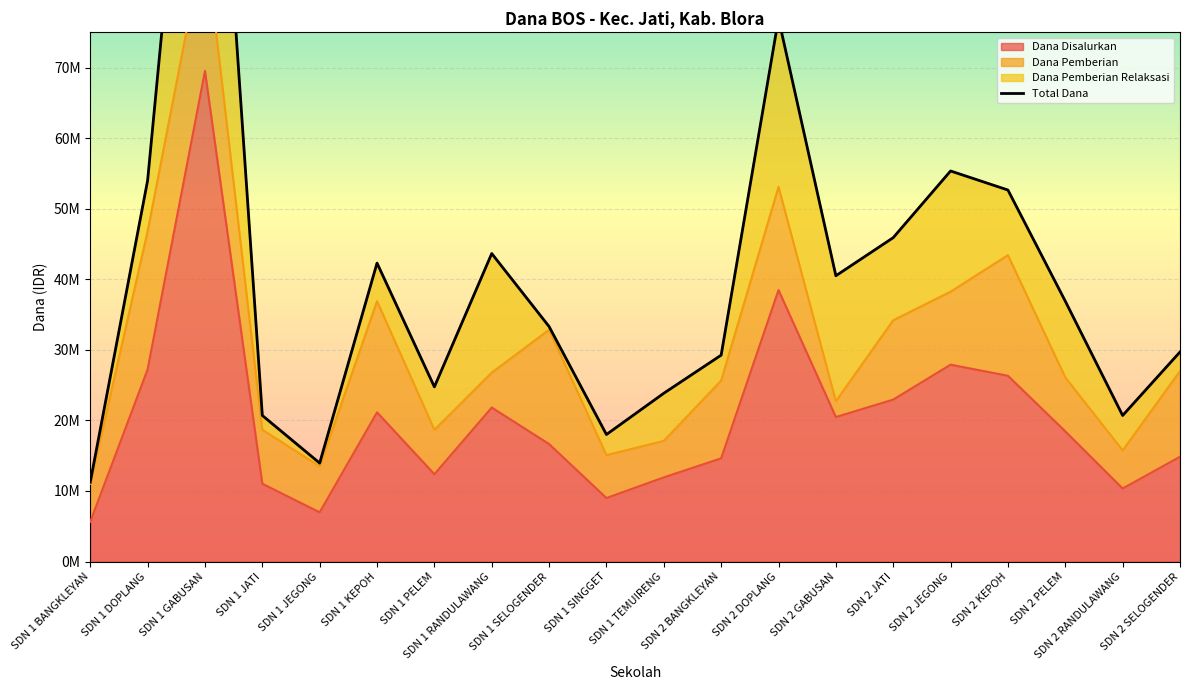

Rank the categories by value from lowest to highest.

SDN 1 BANGKLEYAN, SDN 1 JEGONG, SDN 1 SINGGET, SDN 1 JATI, SDN 2 RANDULAWANG, SDN 1 TEMUIRENG, SDN 1 PELEM, SDN 2 BANGKLEYAN, SDN 2 SELOGENDER, SDN 1 SELOGENDER, SDN 2 PELEM, SDN 2 GABUSAN, SDN 1 KEPOH, SDN 1 RANDULAWANG, SDN 2 JATI, SDN 2 KEPOH, SDN 1 DOPLANG, SDN 2 JEGONG, SDN 2 DOPLANG, SDN 1 GABUSAN